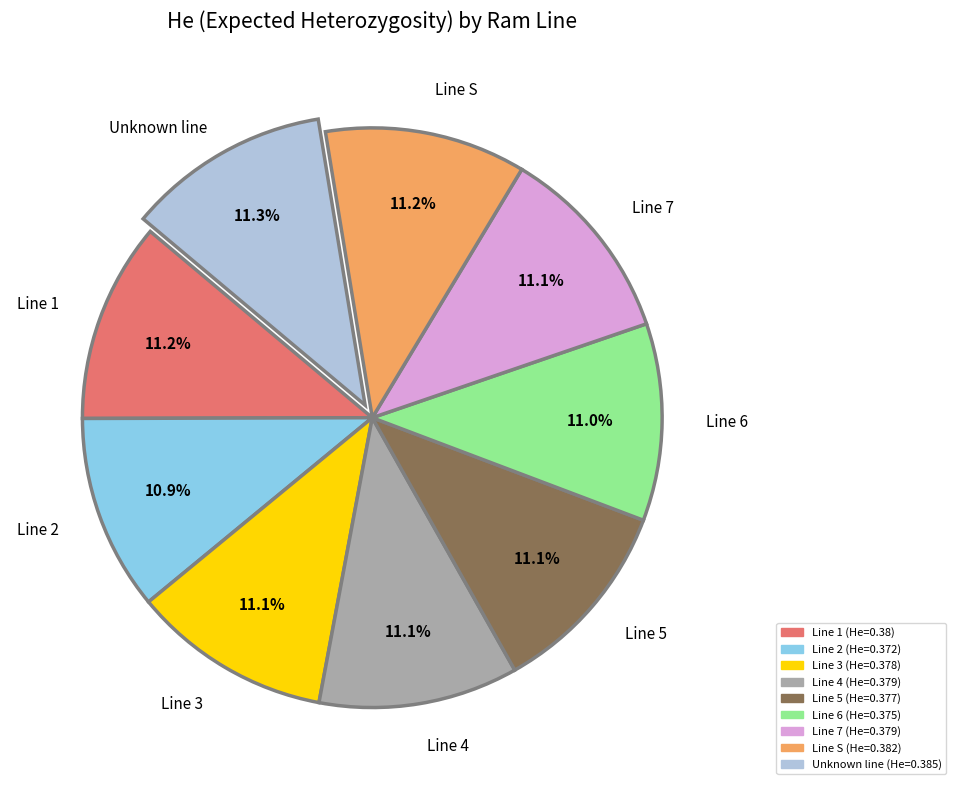

To the nearest percent, what percentage of the pie is Line 2?

11%